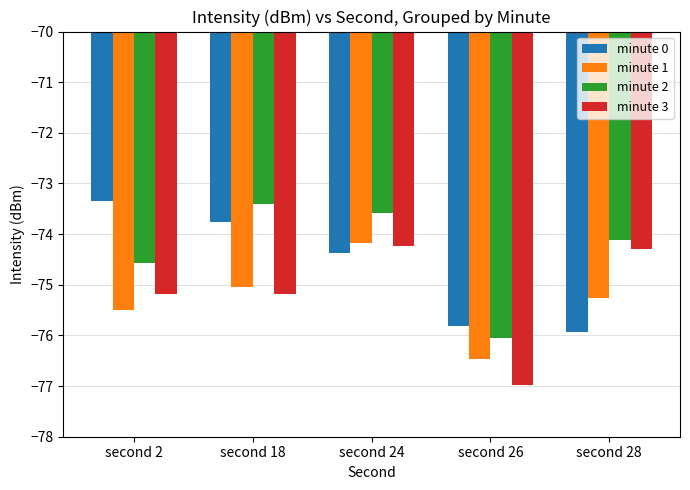

How many data points in minute 0 are above -74?

2